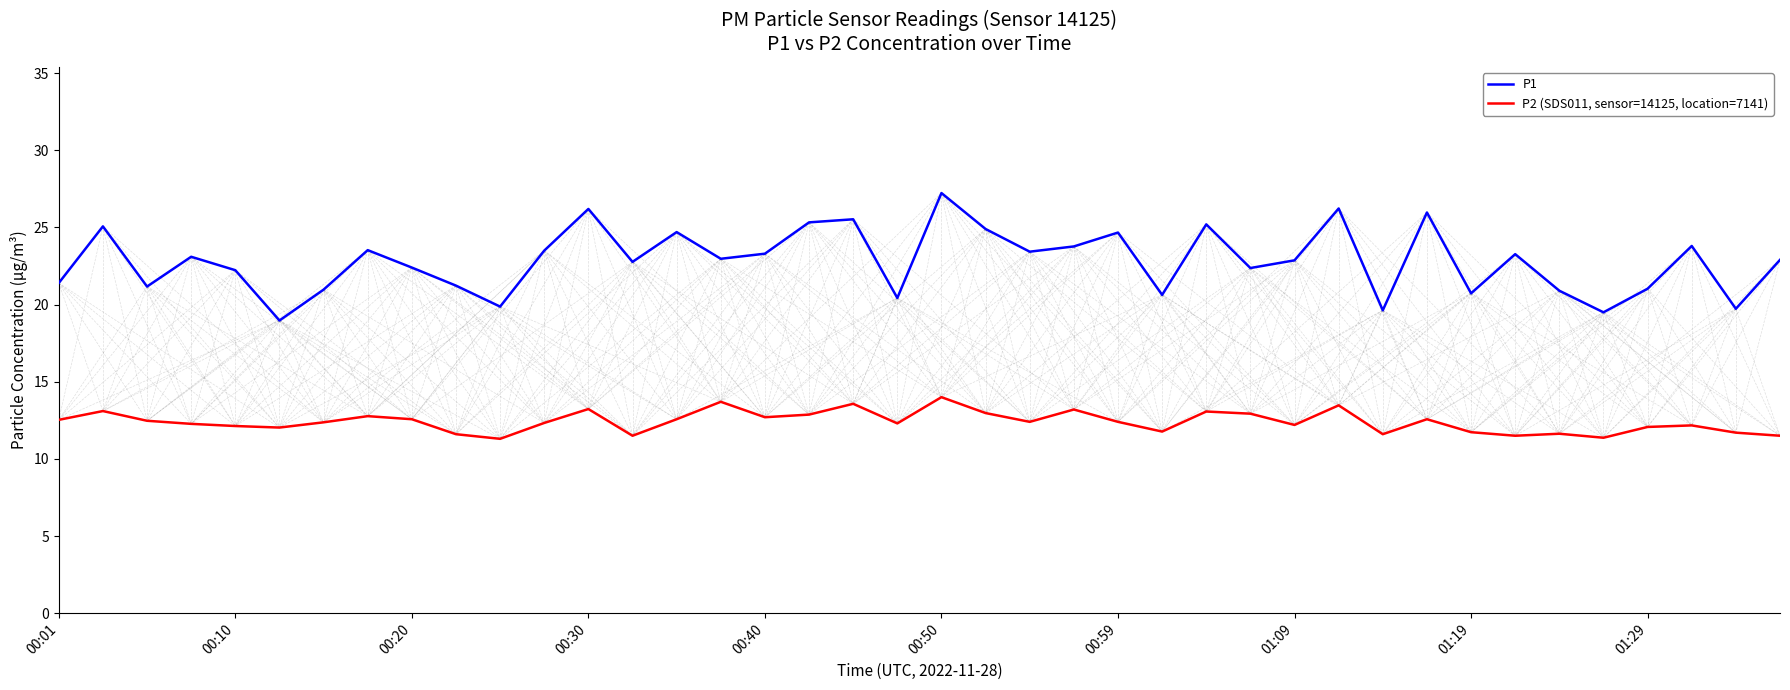

True or false: P1 and P2 (SDS011, sensor=14125, location=7141) intersect in this chart.

False